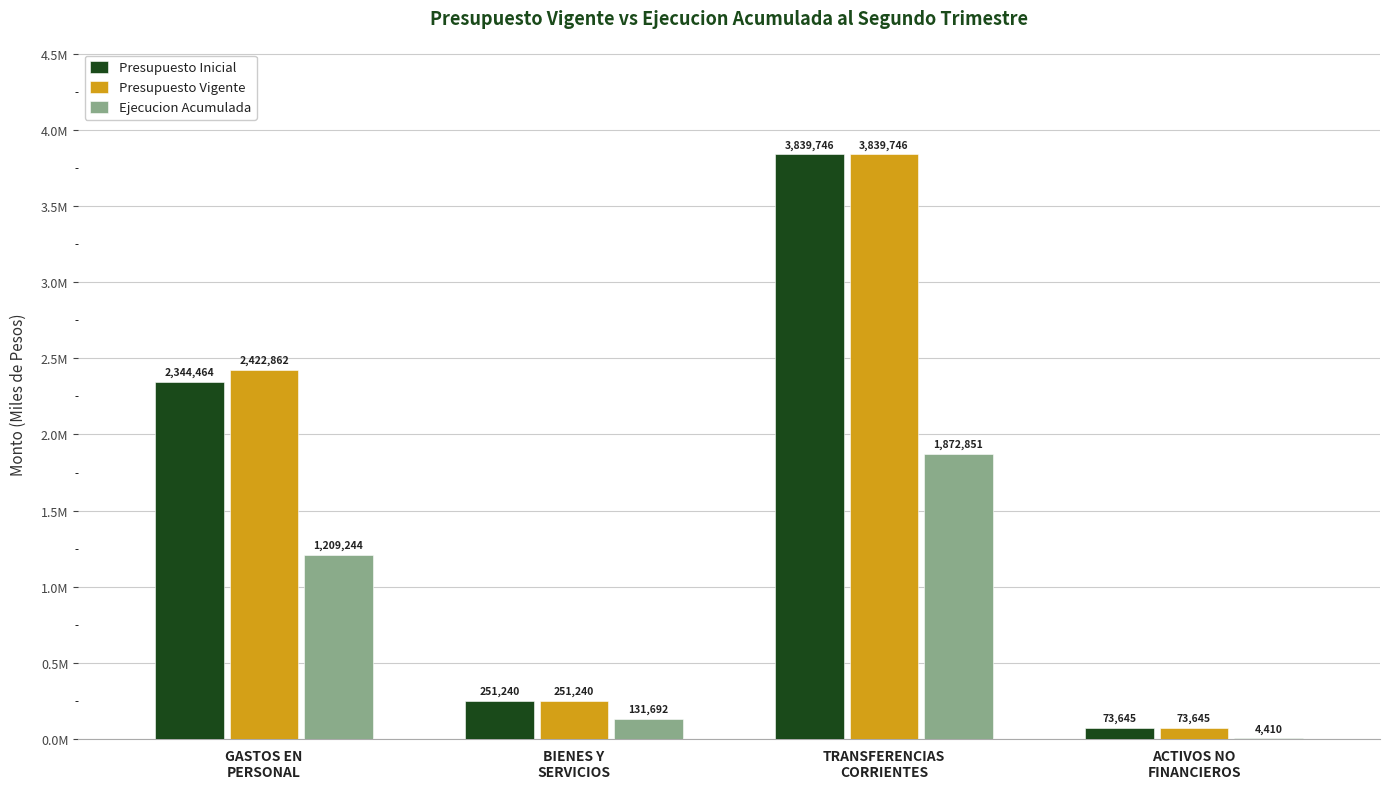

What is the value of the Ejecucion Acumulada bar at the 1st from the left?

1209244